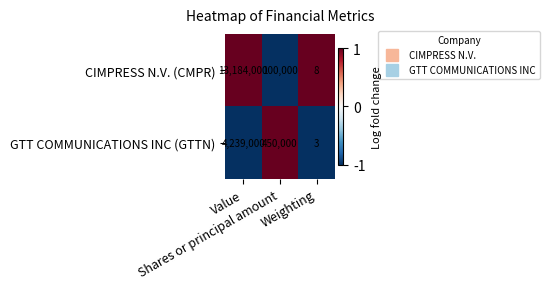

Rank the series by their average value, from lowest to highest.

GTT COMMUNICATIONS INC (GTTN), CIMPRESS N.V. (CMPR)